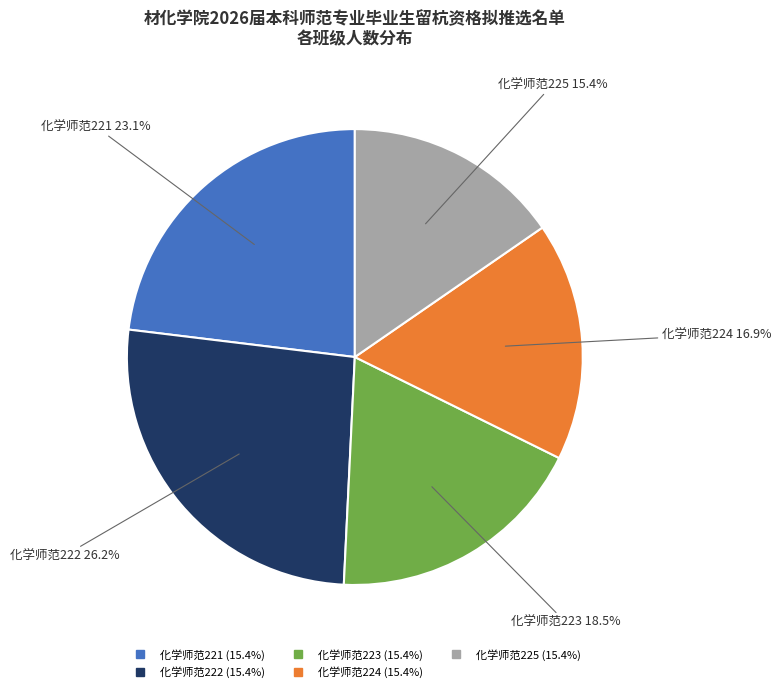

Approximately how many times larger is the value at 化学师范224 compared to 化学师范225?

1.1